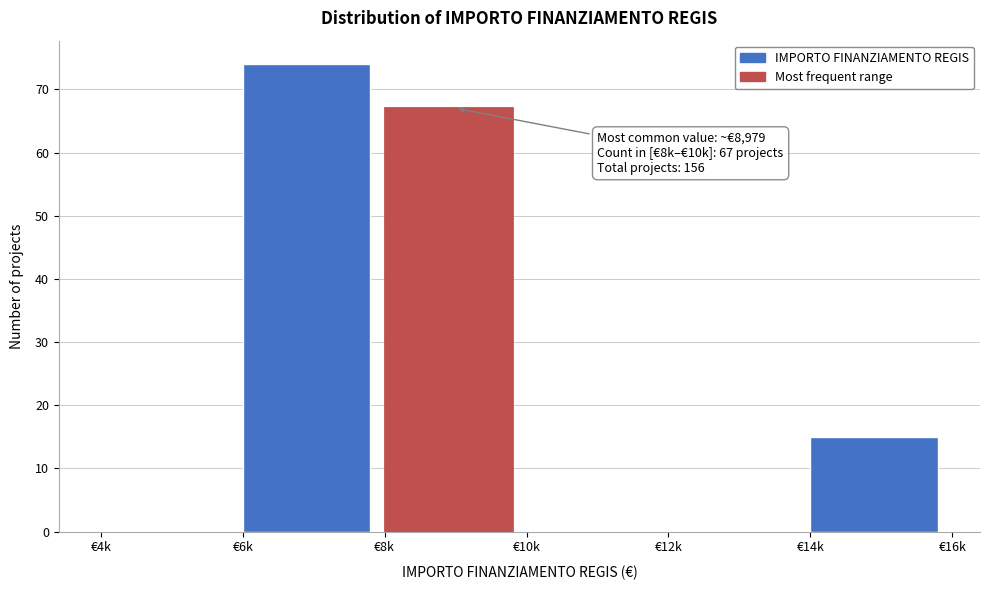

Reading right to left, transcribe all the data shown in this chart.

€14k=15	€12k=0	€10k=0	€8k=67	€6k=74	€4k=0